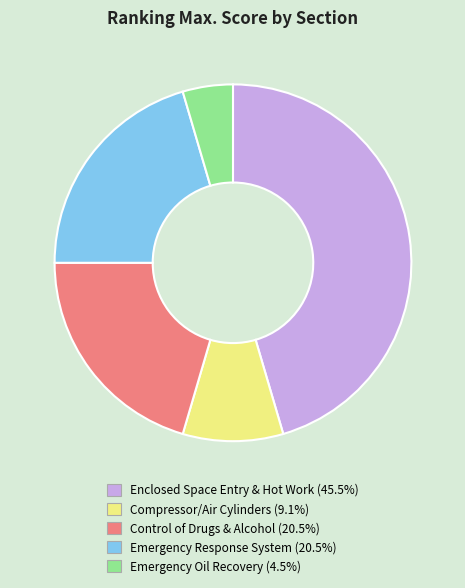

How many slices are in this pie chart?

5